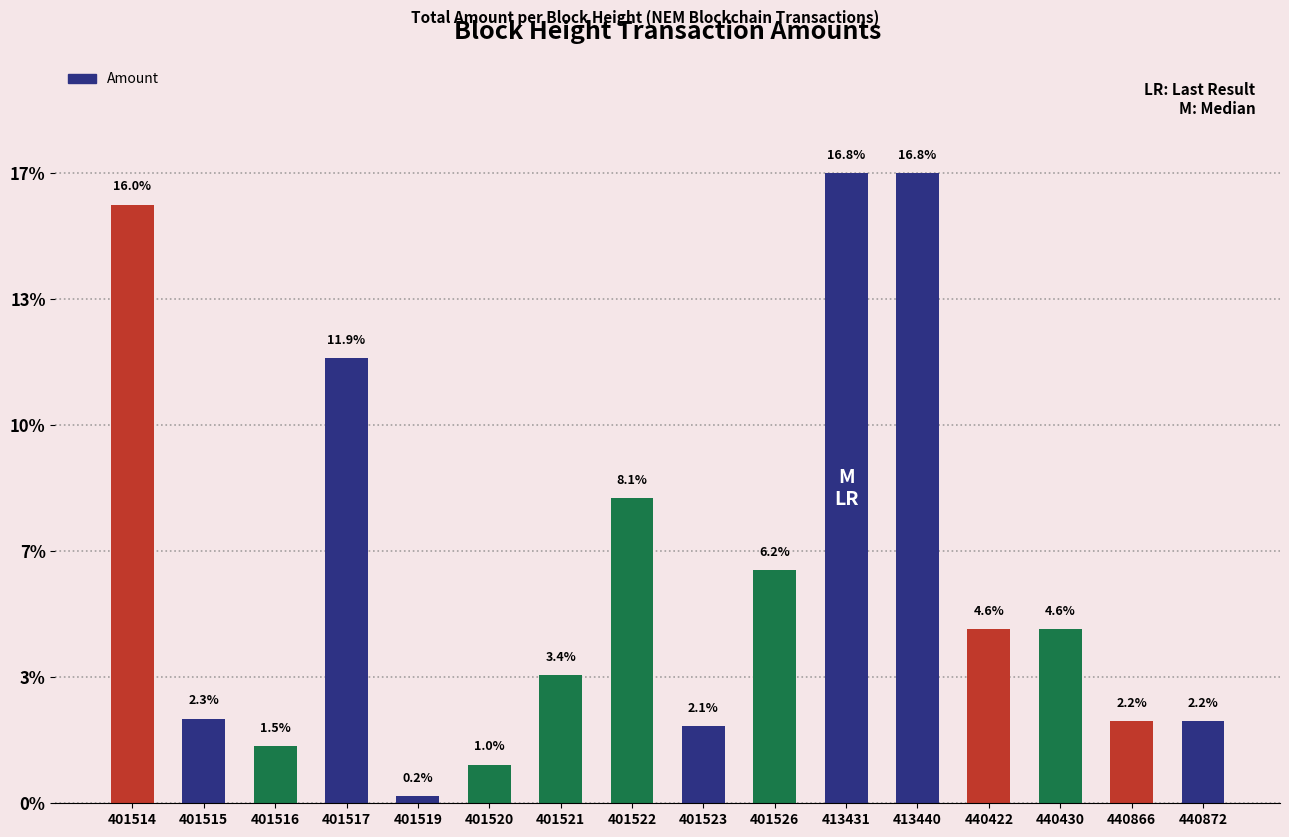

Reading right to left, list all the values displayed in this chart.

440872=1030	440866=1031	440430=2184	440422=2185	413440=7899	413431=7900	401526=2928	401523=968	401522=3827	401521=1607	401520=486	401519=90	401517=5586	401516=714	401515=1063	401514=7506